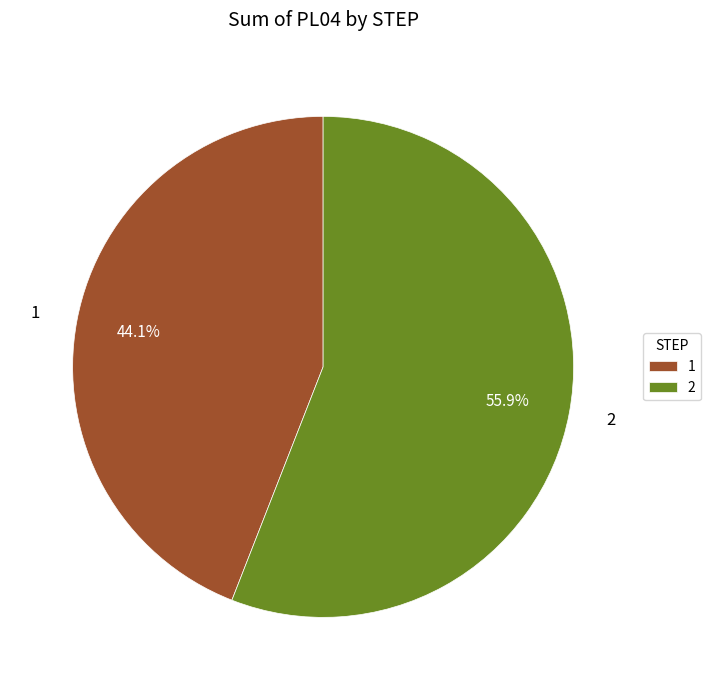

Count the number of slices in the pie.

2